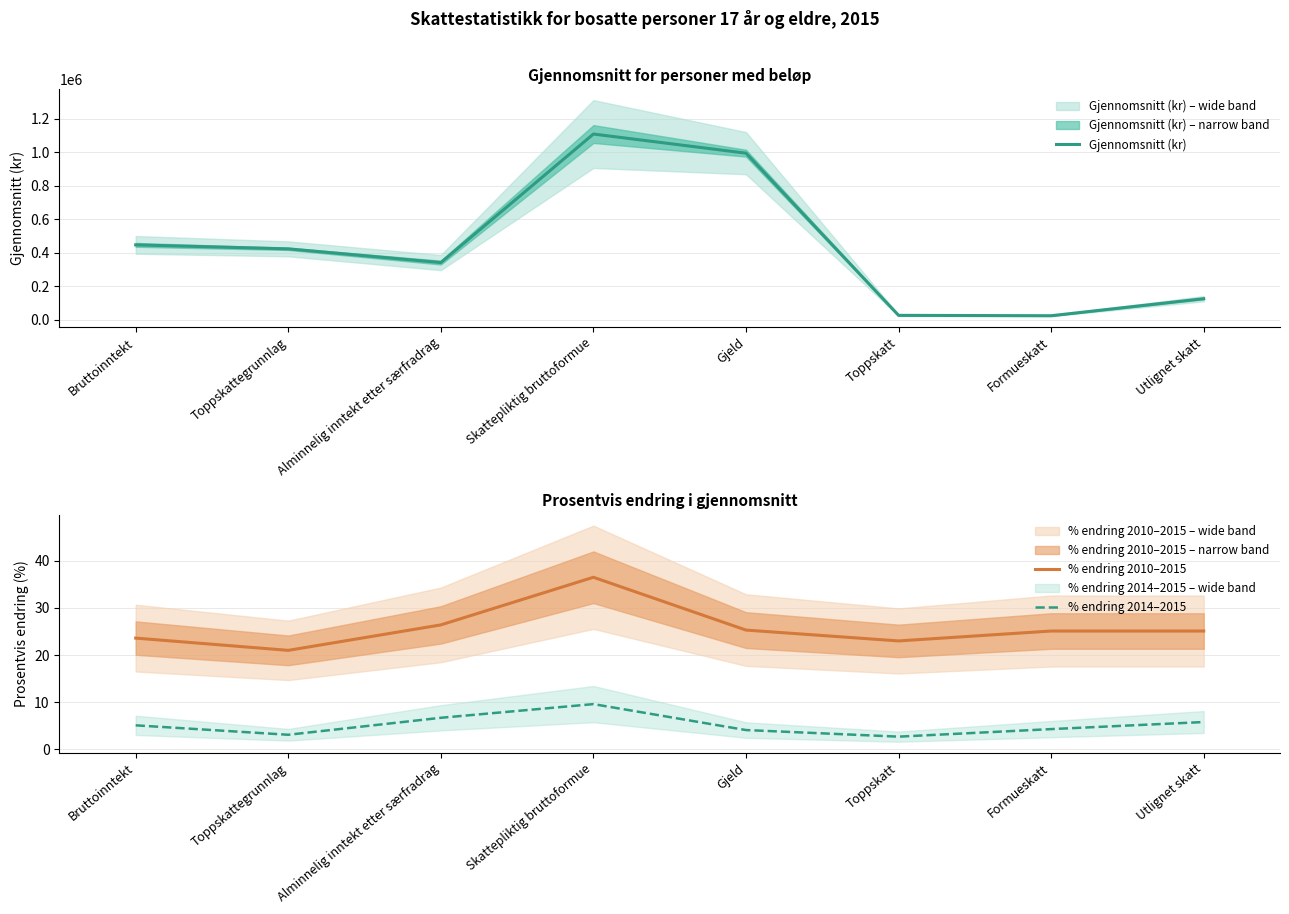

List the series in order of their peak value, lowest first.

% endring 2014–2015, % endring 2010–2015, Gjennomsnitt (kr)